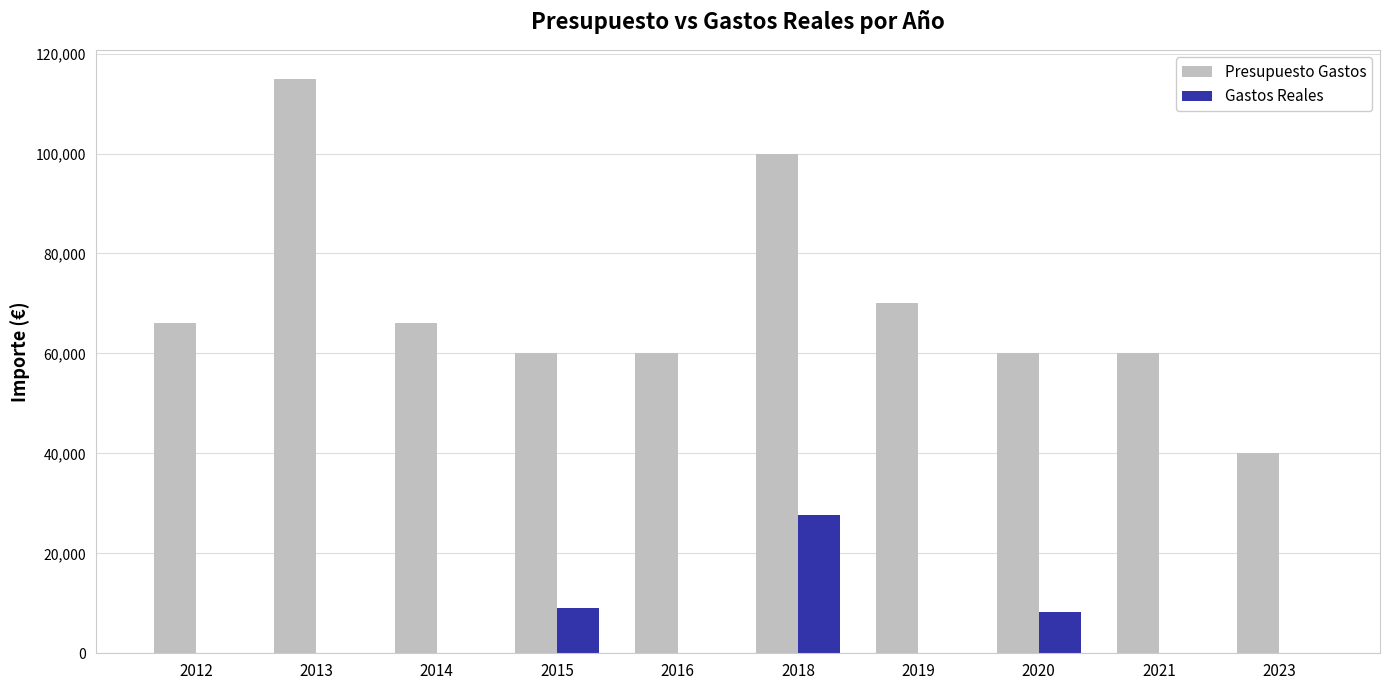

At which category is the sum across all series the highest?

2018